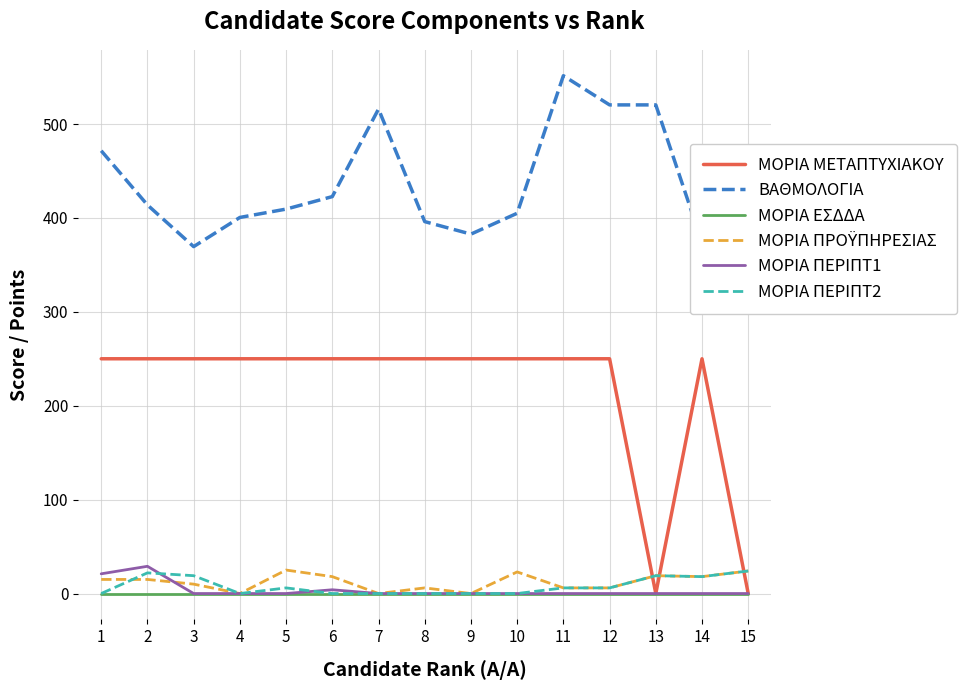

Does the chart display data point markers on the line(s)?

No